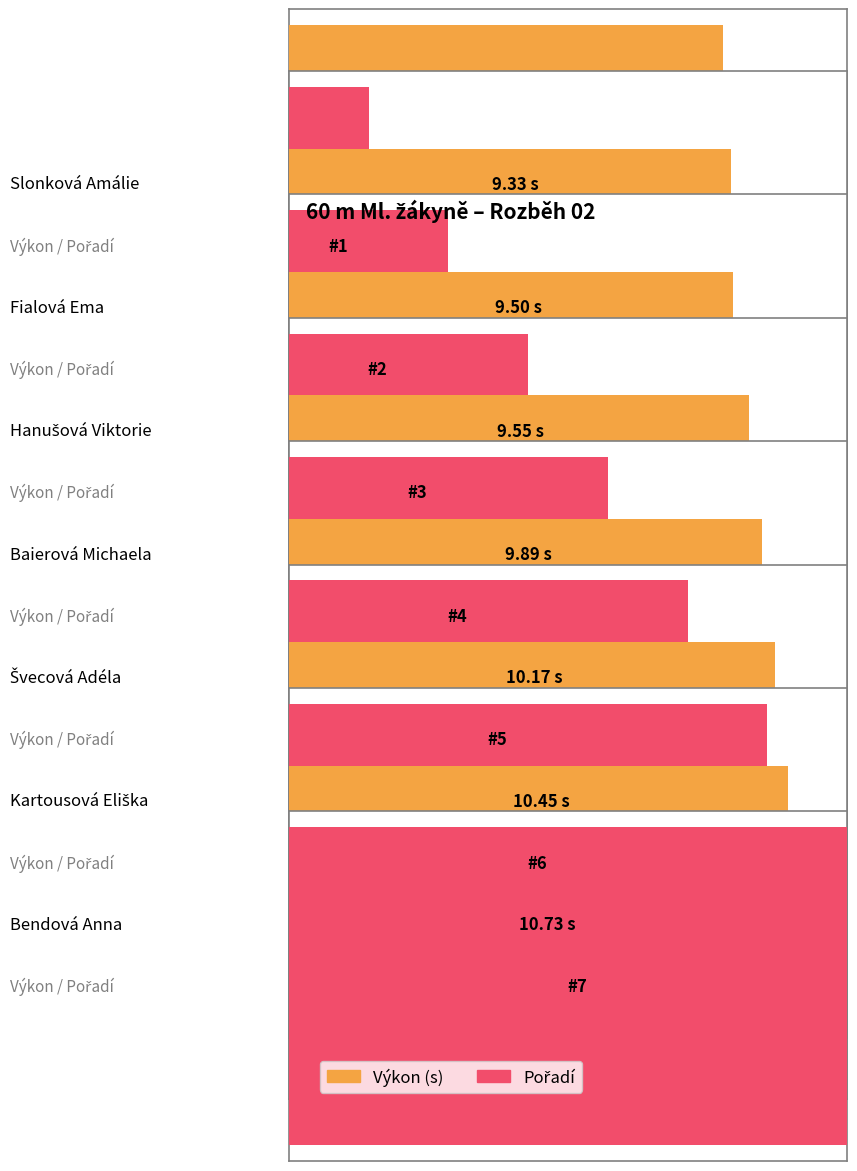

What is the value of the Pořadí bar at the 2nd from the left?

2.0